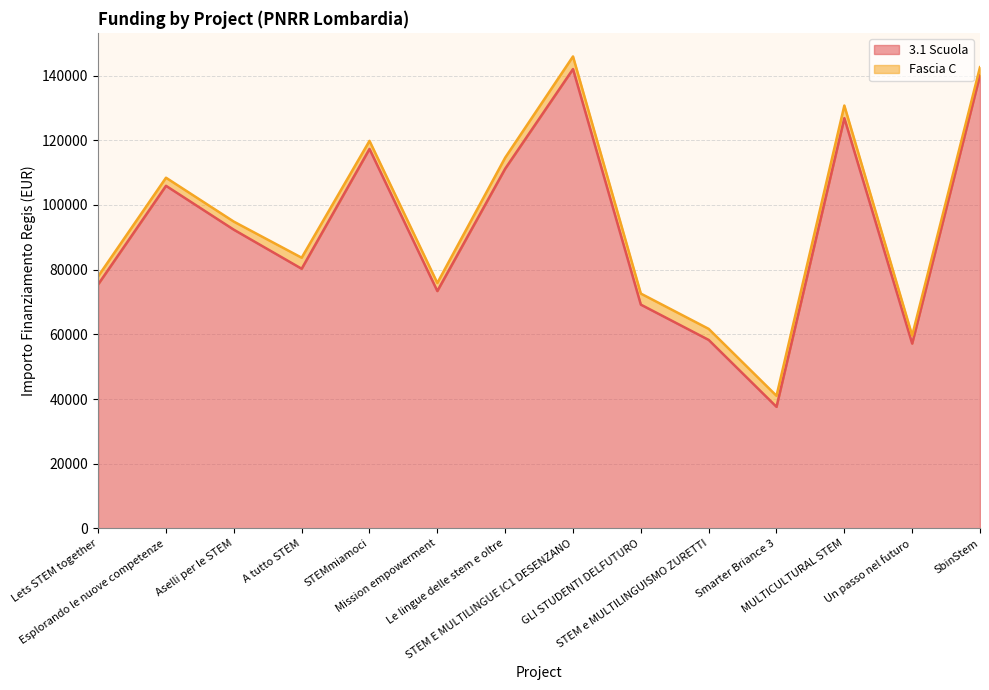

What is the label of the 14th point from the right?

Lets STEM together